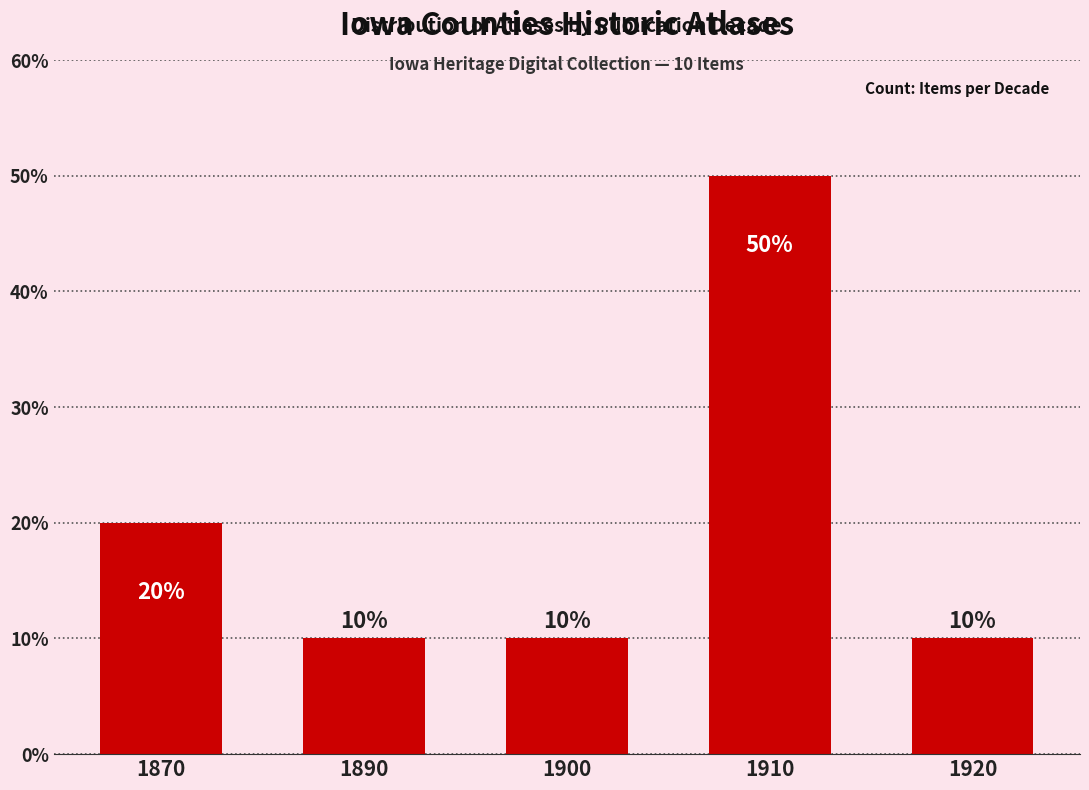

Does the chart contain stacked bars?

No